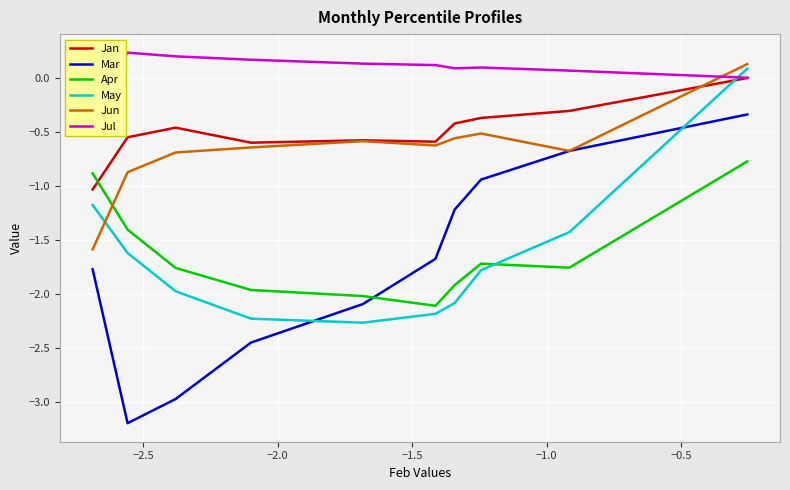

What is the minimum value for Jan?

-1.0